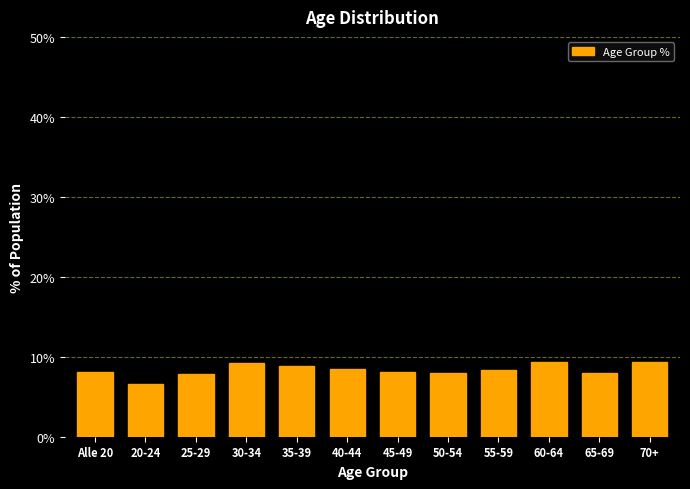

What is the change in value from 30-34 to 50-54?

-1.2